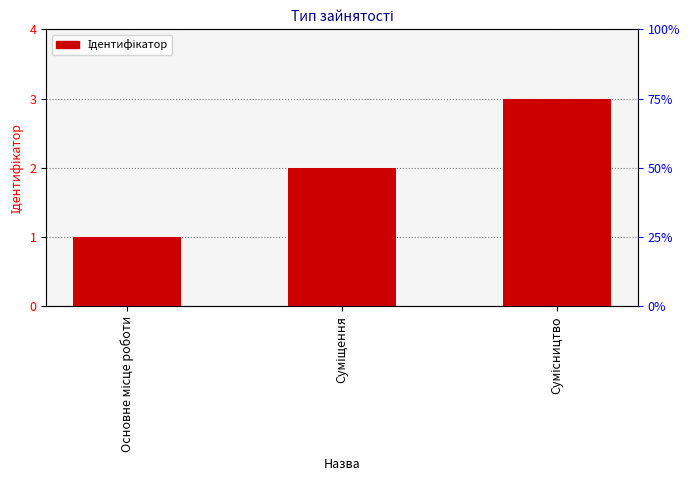

What is the ratio of the value at Суміщення to the value at Сумісництво?

0.7